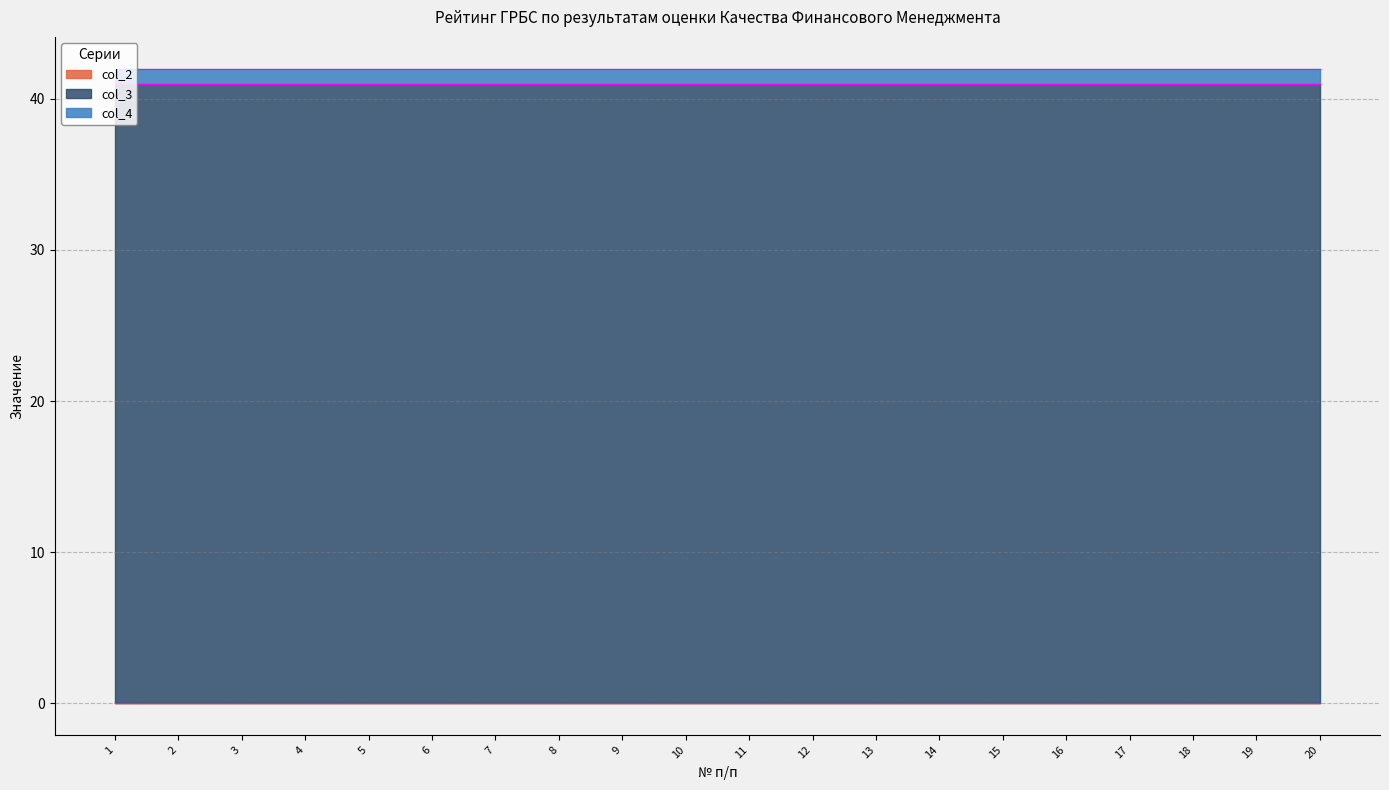

What are all the series names shown in the legend?

col_2, col_3, col_4